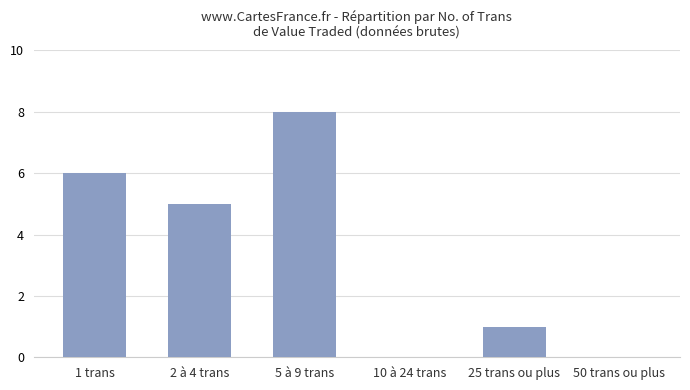

What is the change in value from 1 trans to 10 à 24 trans?

-6